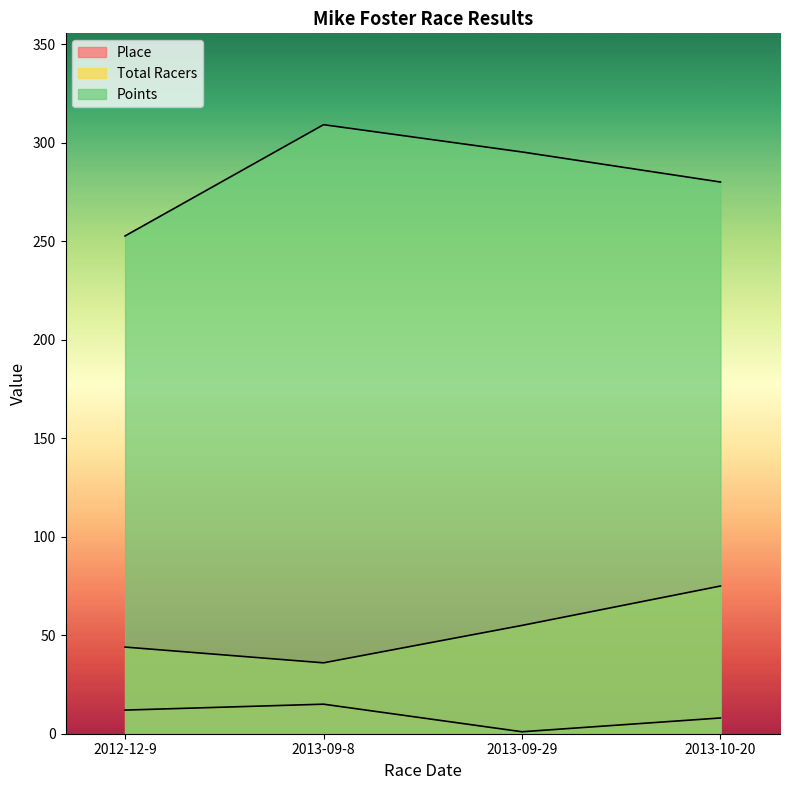

What is the total value across all series at 2012-12-9?

308.8